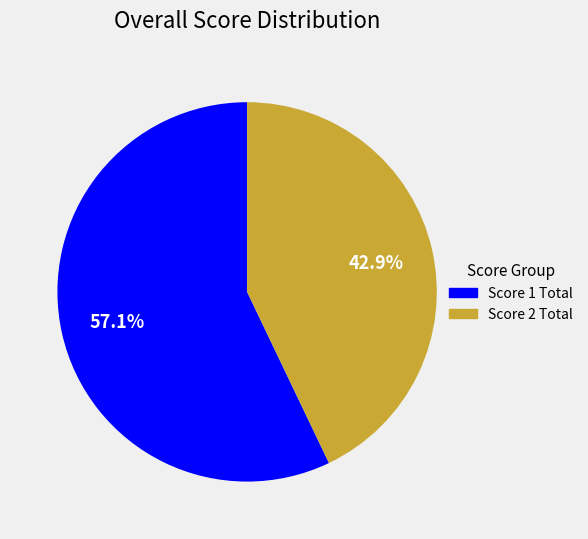

Rank the categories by value from highest to lowest.

Score 1 Total, Score 2 Total